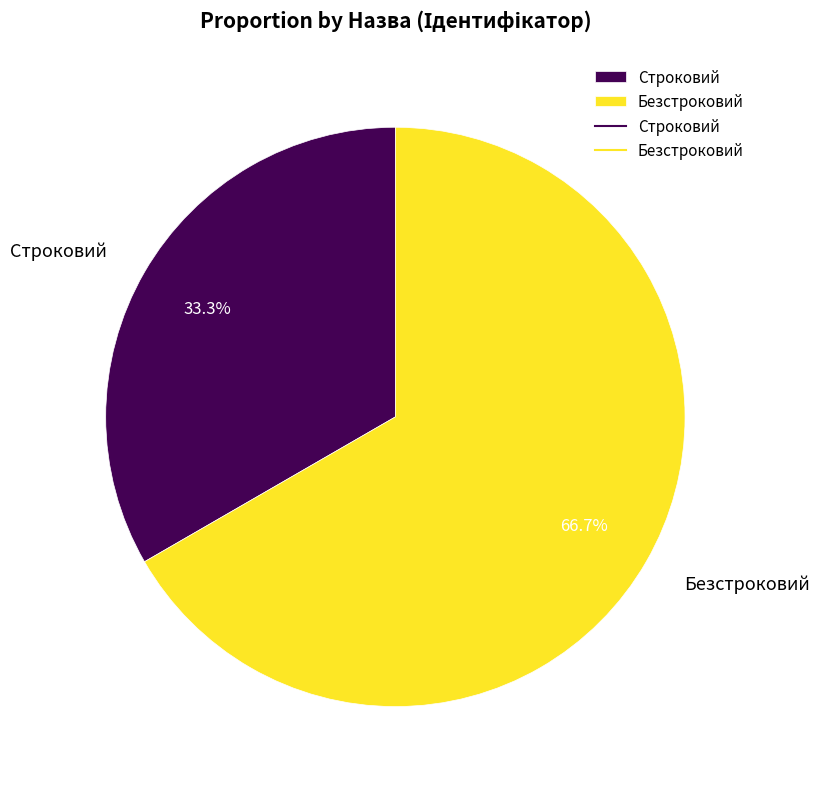

To the nearest percent, what percentage of the pie is Строковий?

33%